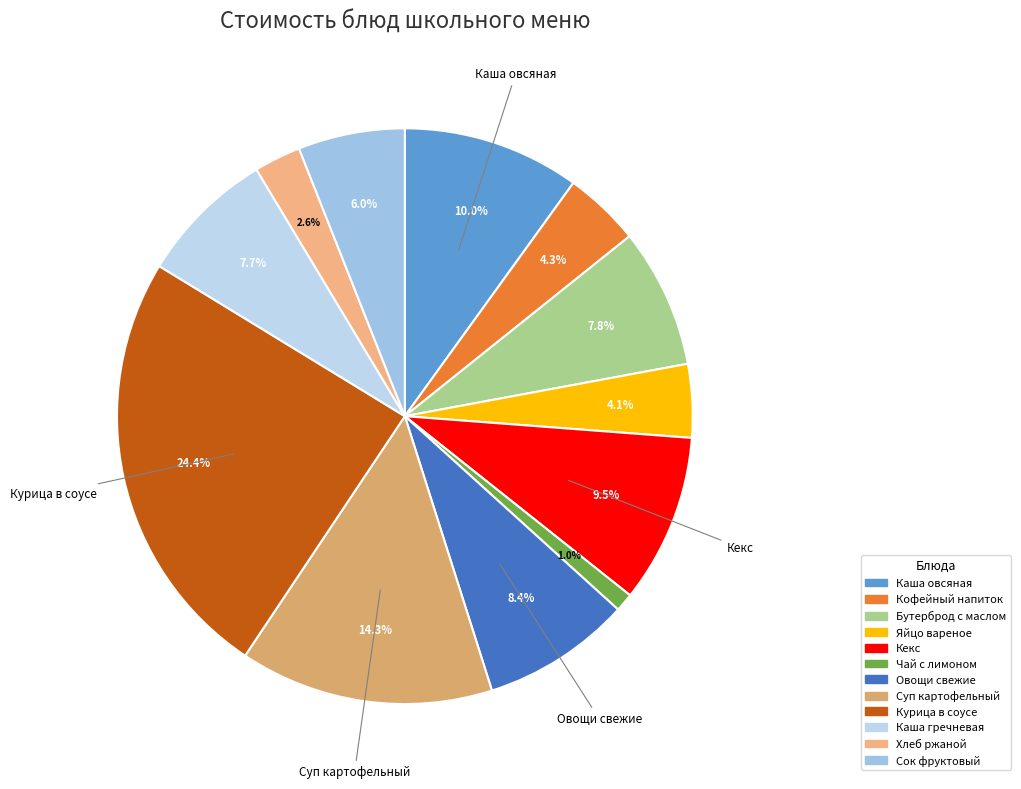

Is there any slice that represents more than half of the pie?

No